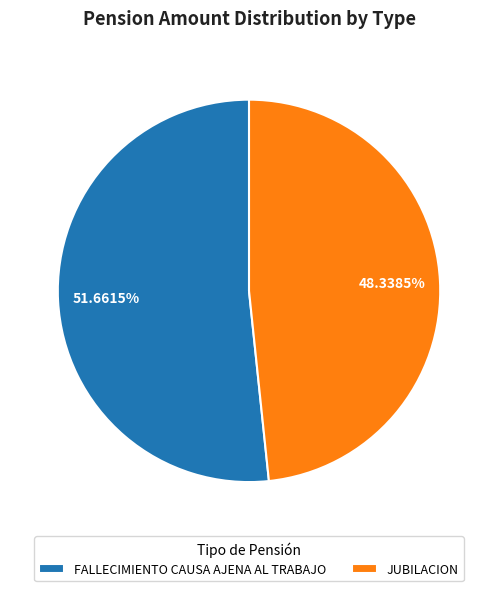

What is the smallest slice in the pie chart?

JUBILACION